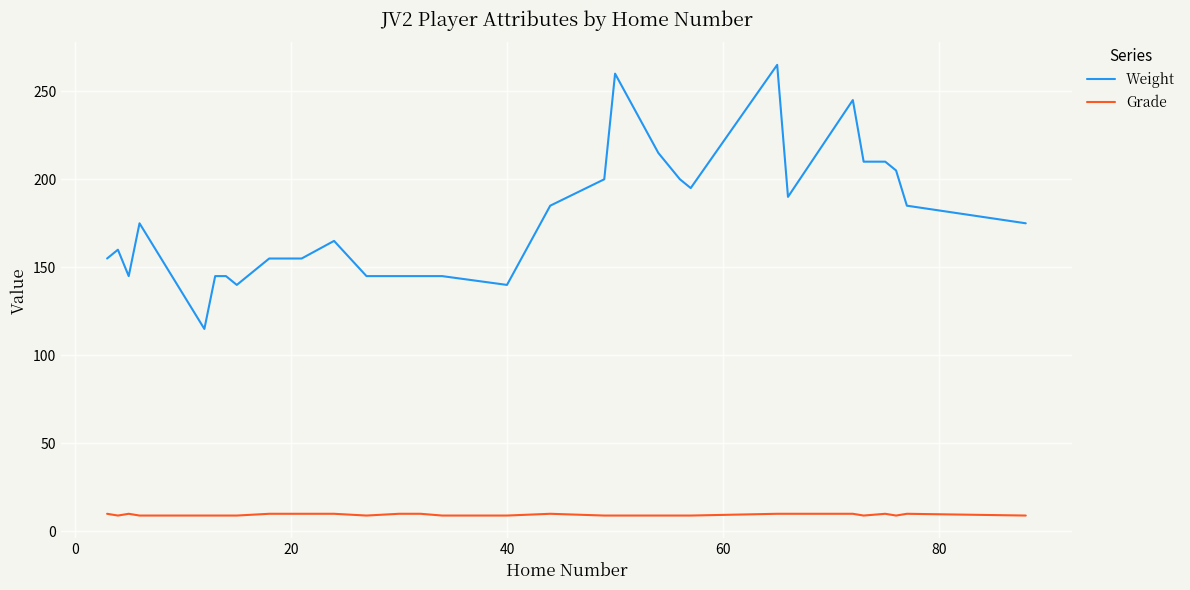

Rank the series by their maximum value, from lowest to highest.

Grade, Weight